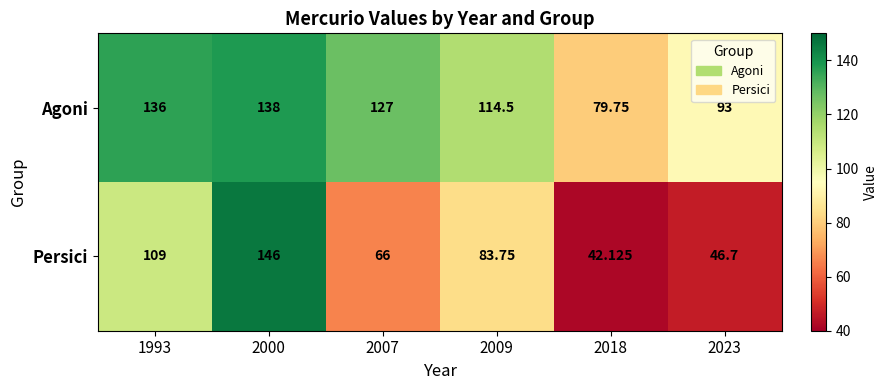

Rank the series at 2007 from lowest to highest value.

Persici, Agoni